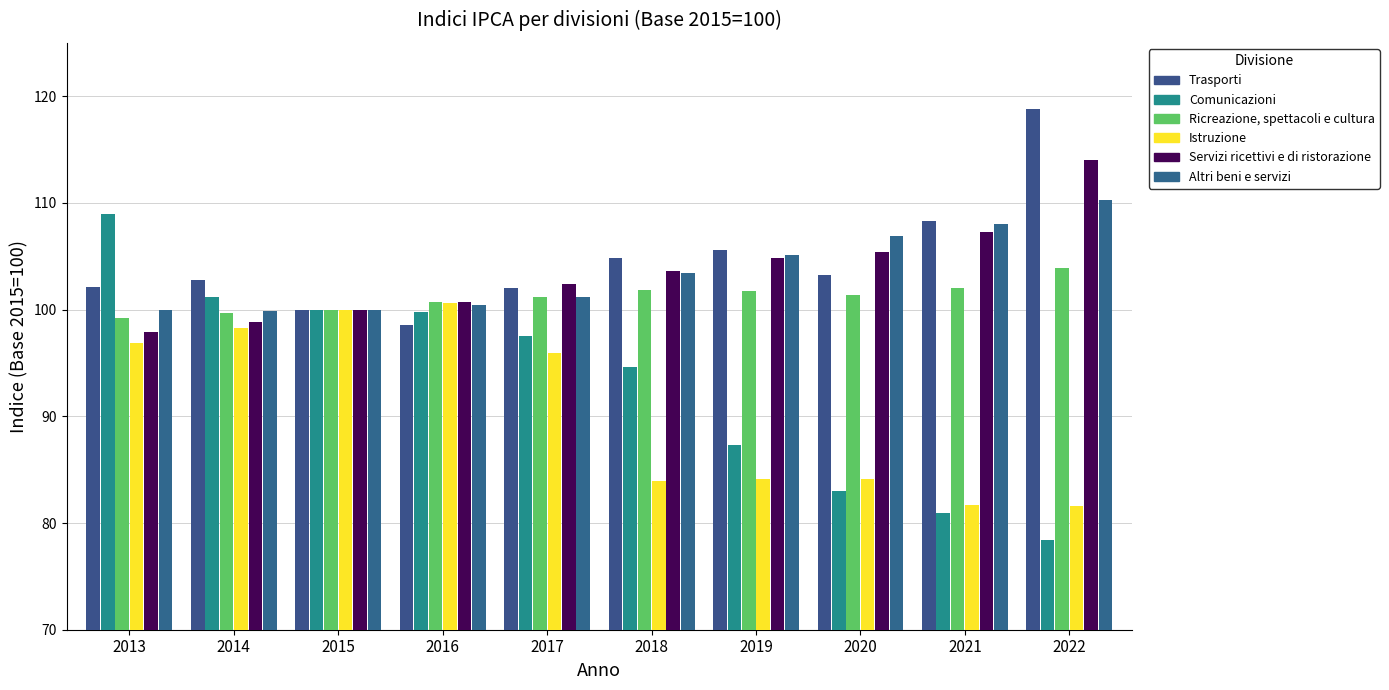

The Istruzione series shows 81.6 at 2022. True or false?

True